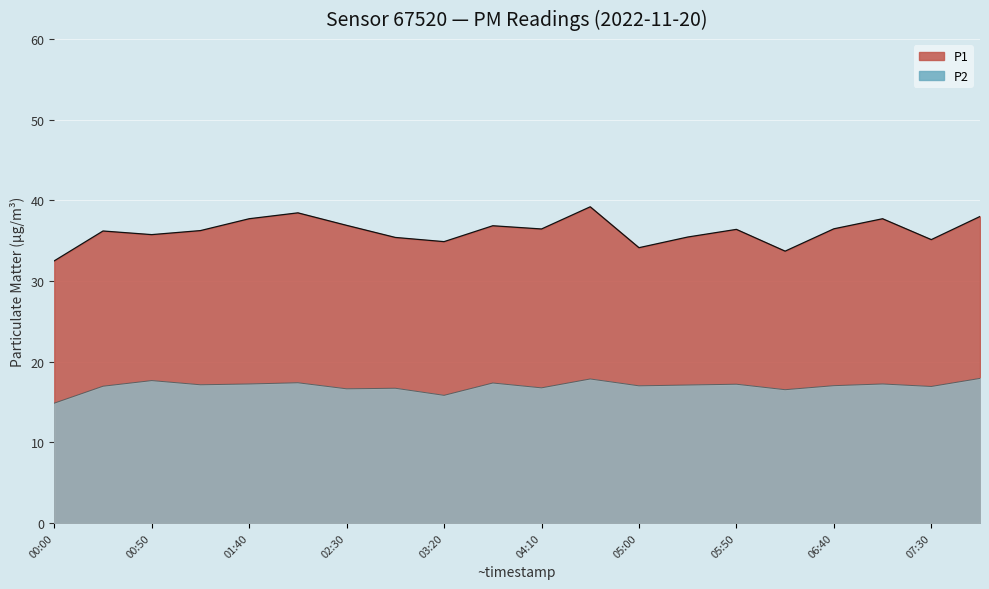

What position from the left is 03:20?

9